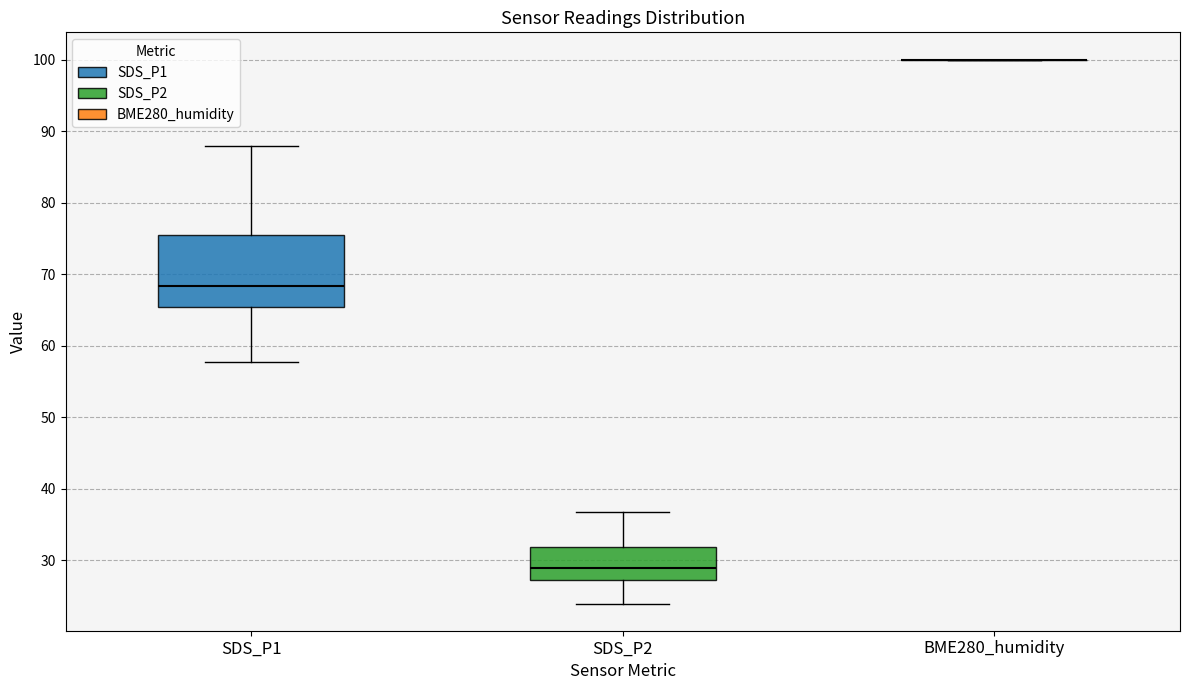

Reading left to right, transcribe this box plot: for each box, give where its median line is, the range the box spans, and where its two whiskers end, as read against the y-axis. The values are not printed on the chart, so give them approximately, as read against the axis.

SDS_P1: median 68, box 65 to 76, whiskers 58 to 88
SDS_P2: median 29, box 27 to 32, whiskers 24 to 37
BME280_humidity: box collapsed to a line at 100, whiskers 100 to 100